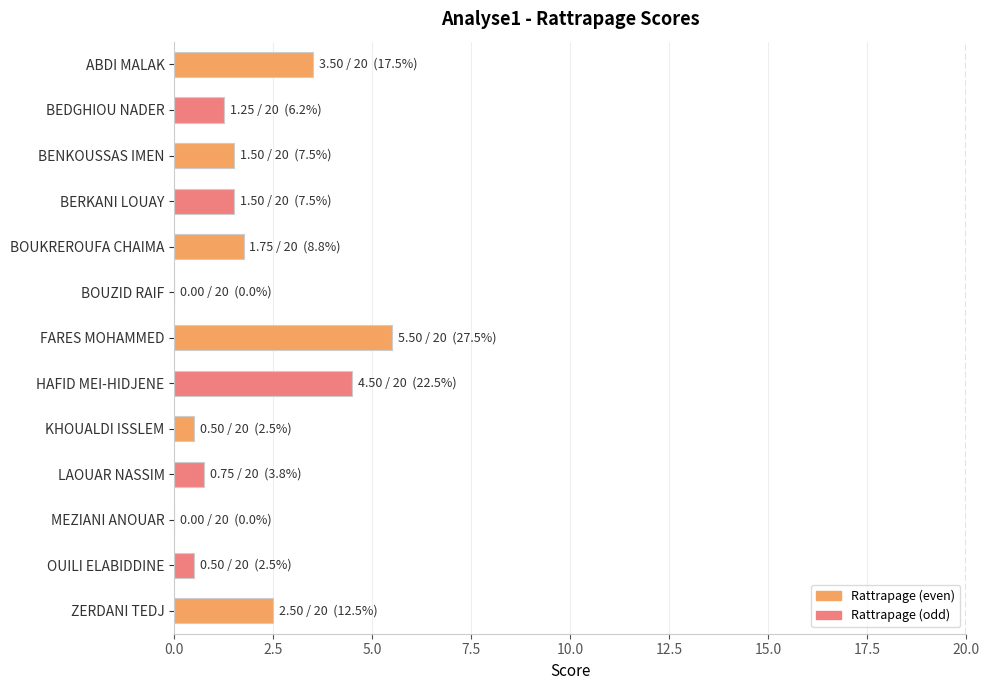

What is the sum of the values at OUILI ELABIDDINE and BEDGHIOU NADER?

1.8